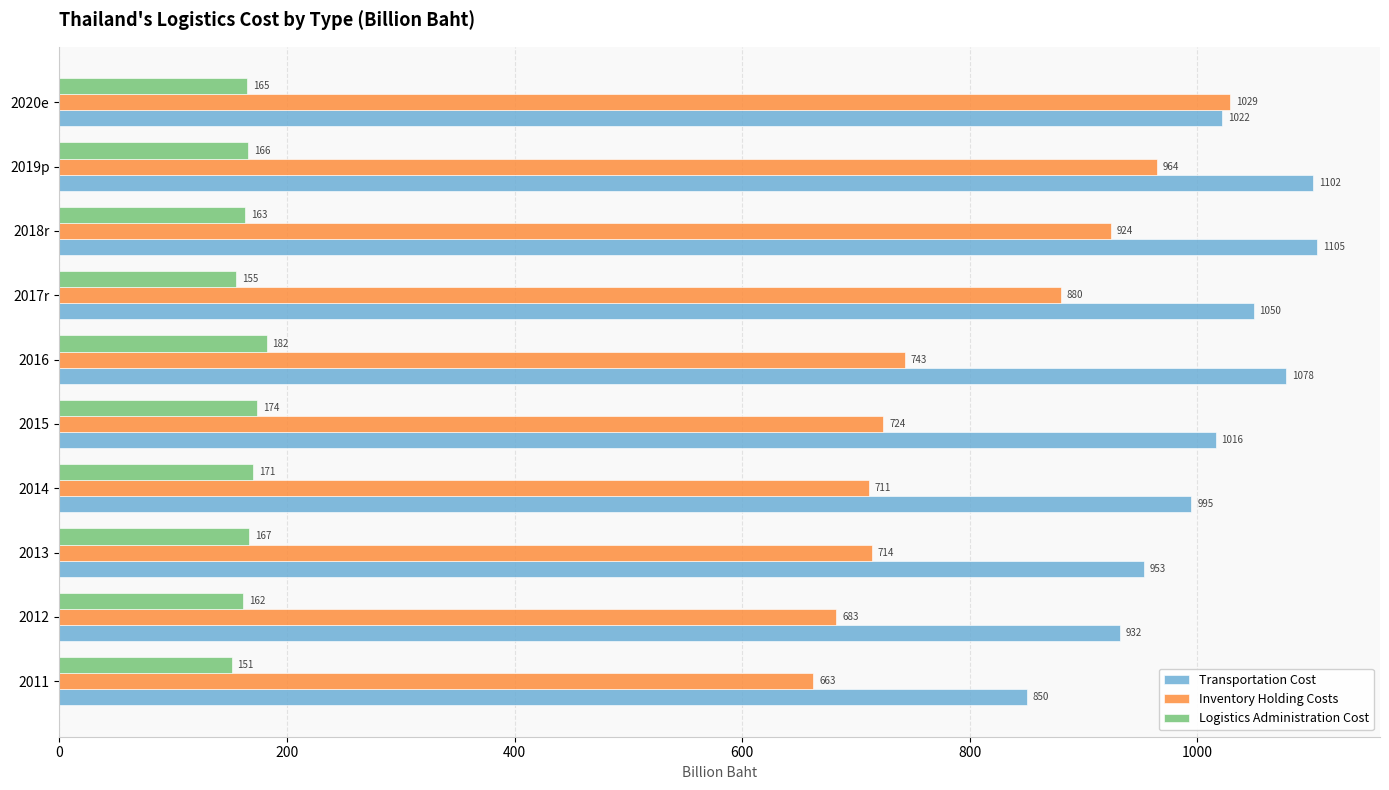

True or false: Logistics Administration Cost has a value of 161.5 at 2012.

True